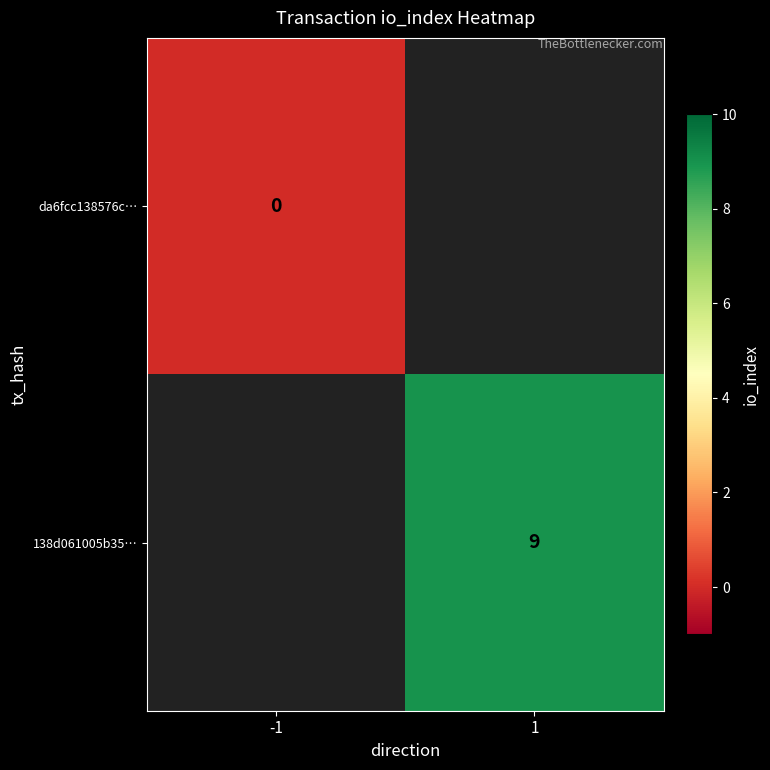

Which label corresponds to the smallest value in the chart?

-1